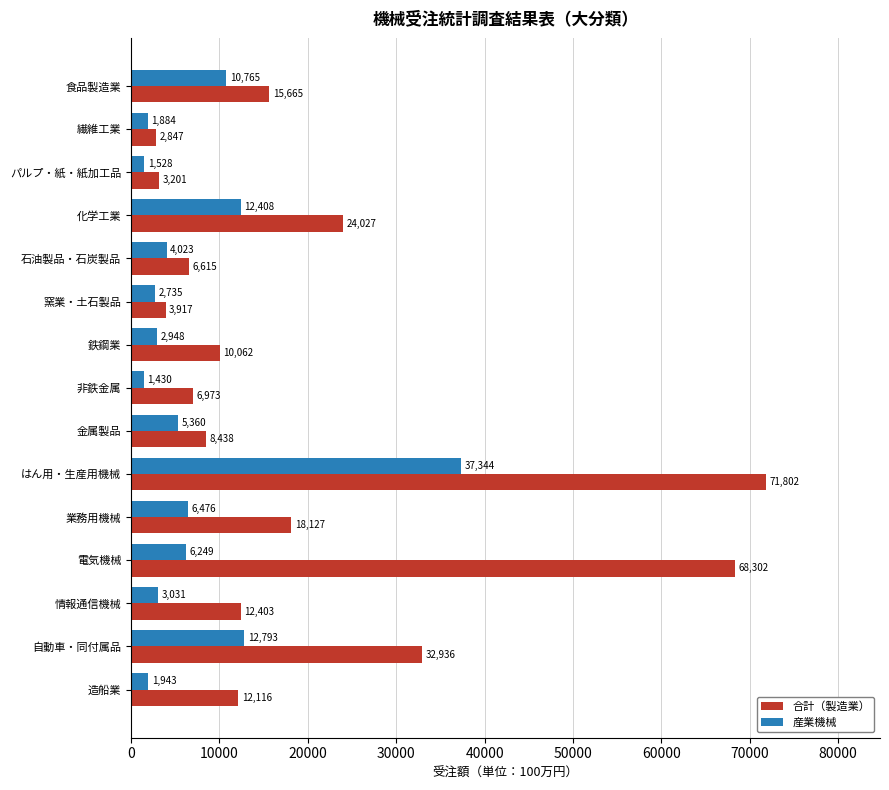

What is the total value across all series at 造船業?

14059